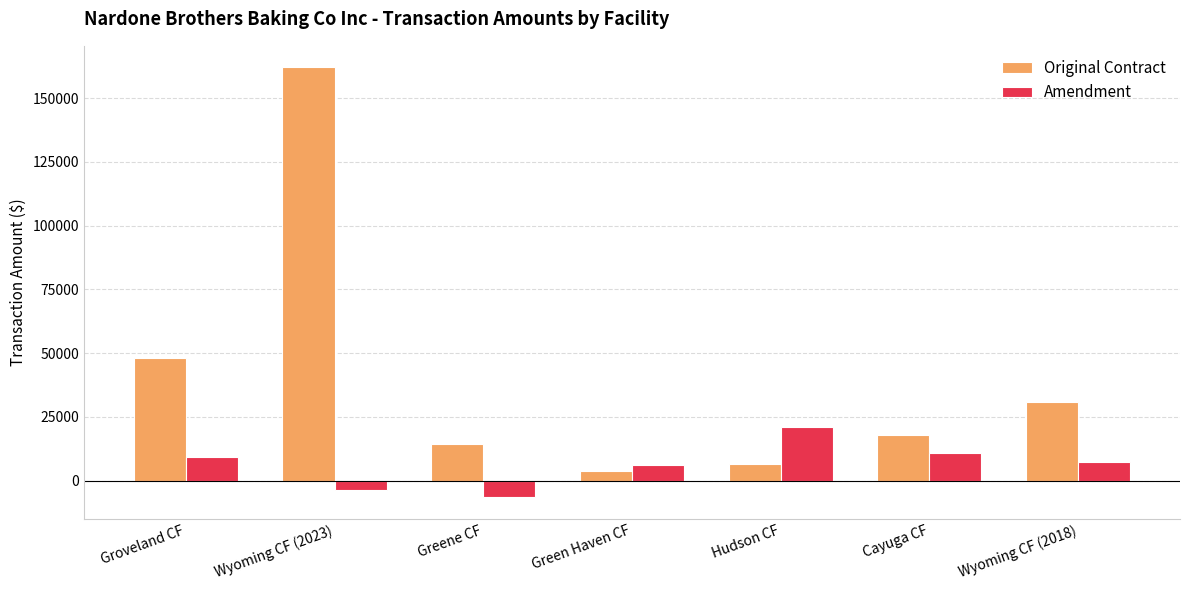

Where is Original Contract nearest to the value 82935?

Groveland CF